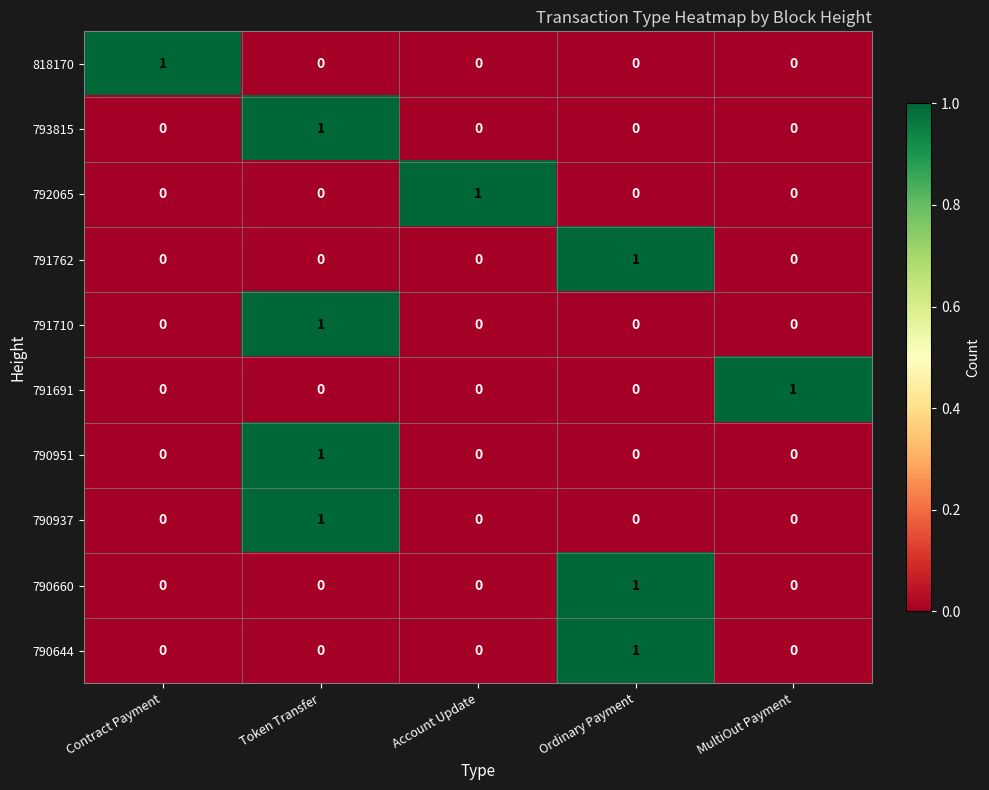

How many 790660 values are between 0 and 1?

5